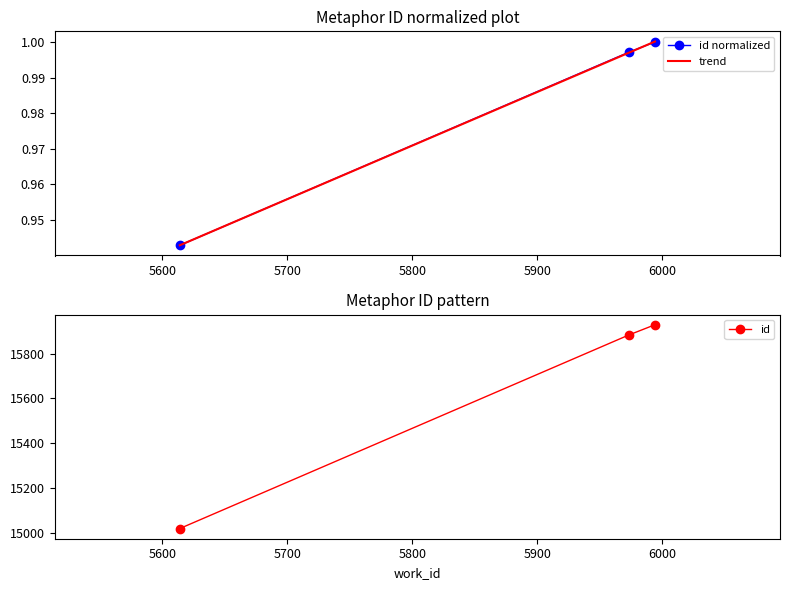

What is the greatest value displayed?

1.0